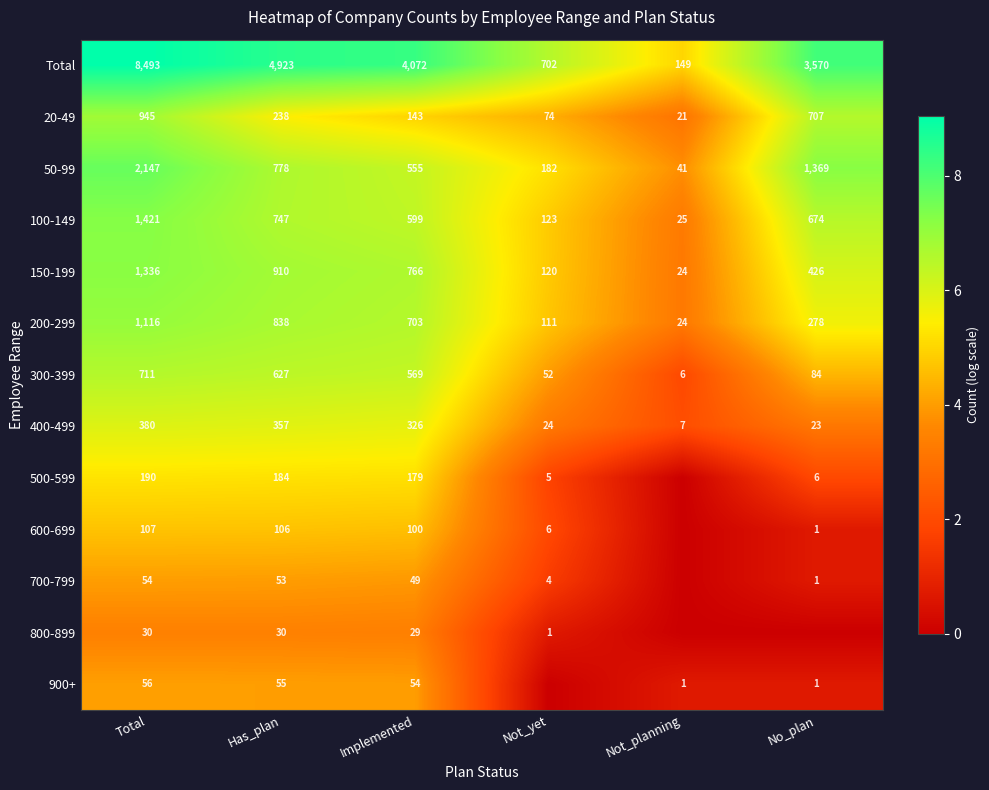

At how many categories does at least one series exceed 6?

5